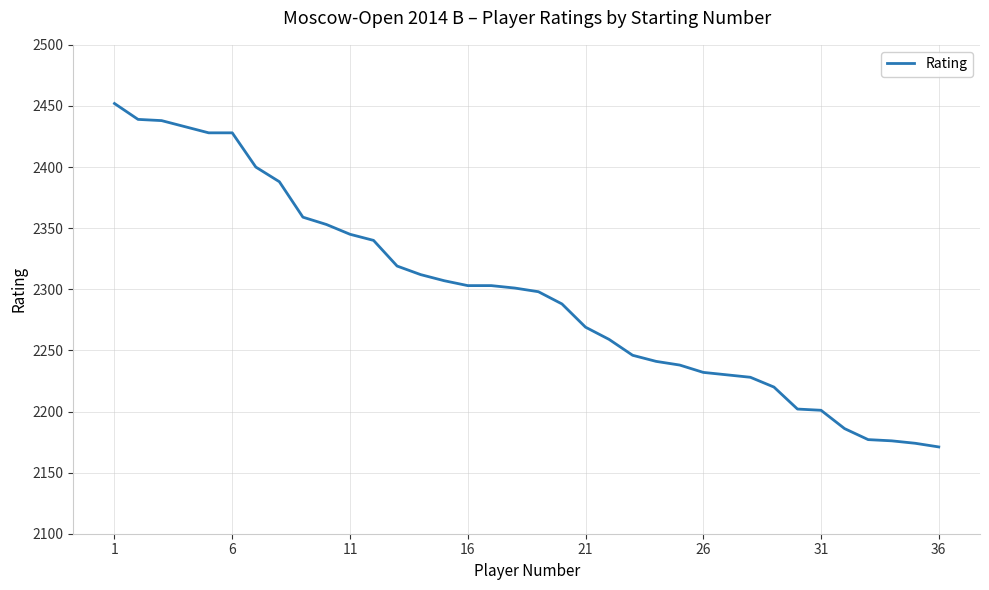

What is the minimum value shown in the chart?

2171